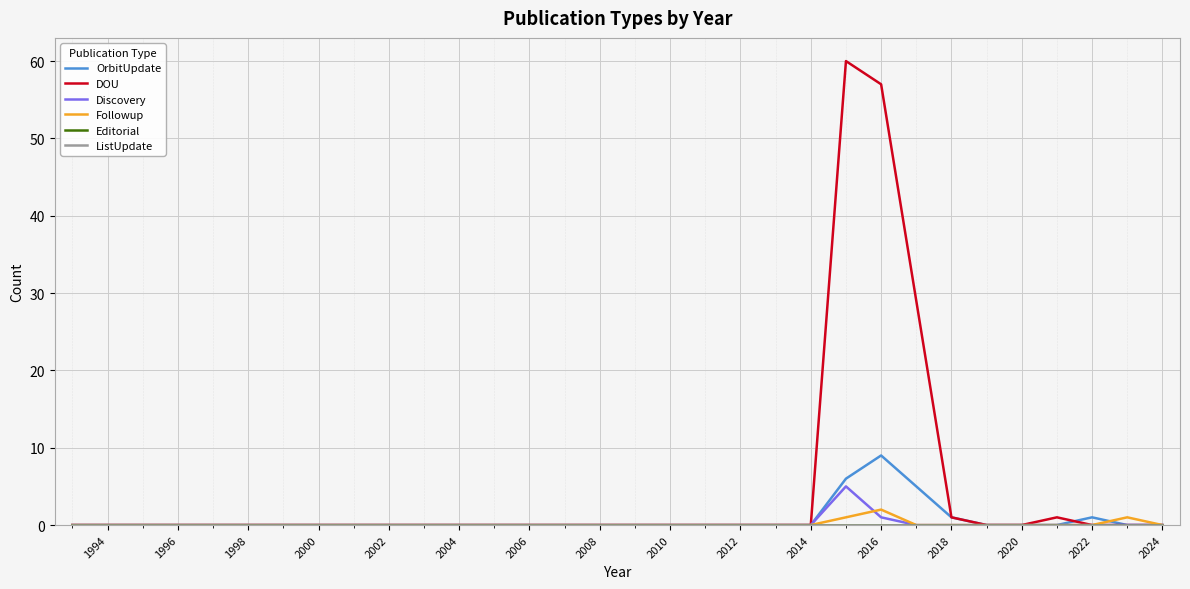

True or false: Discovery has more than 1 points higher than both neighbors.

False